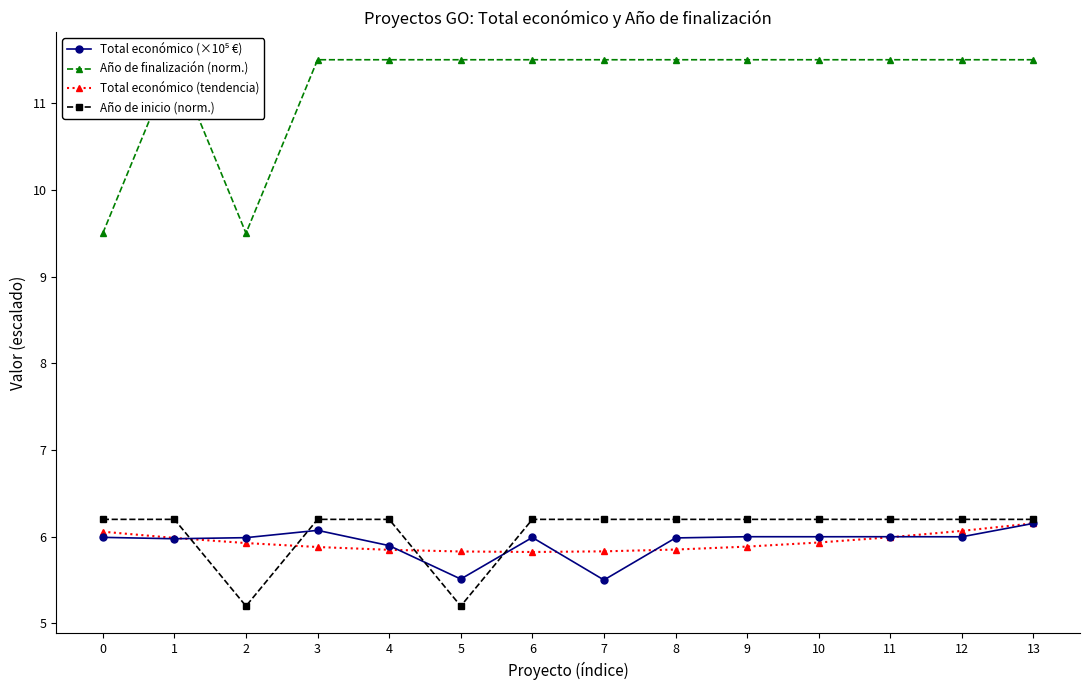

The Año de inicio (norm.) series shows 9.9 at 12. True or false?

False